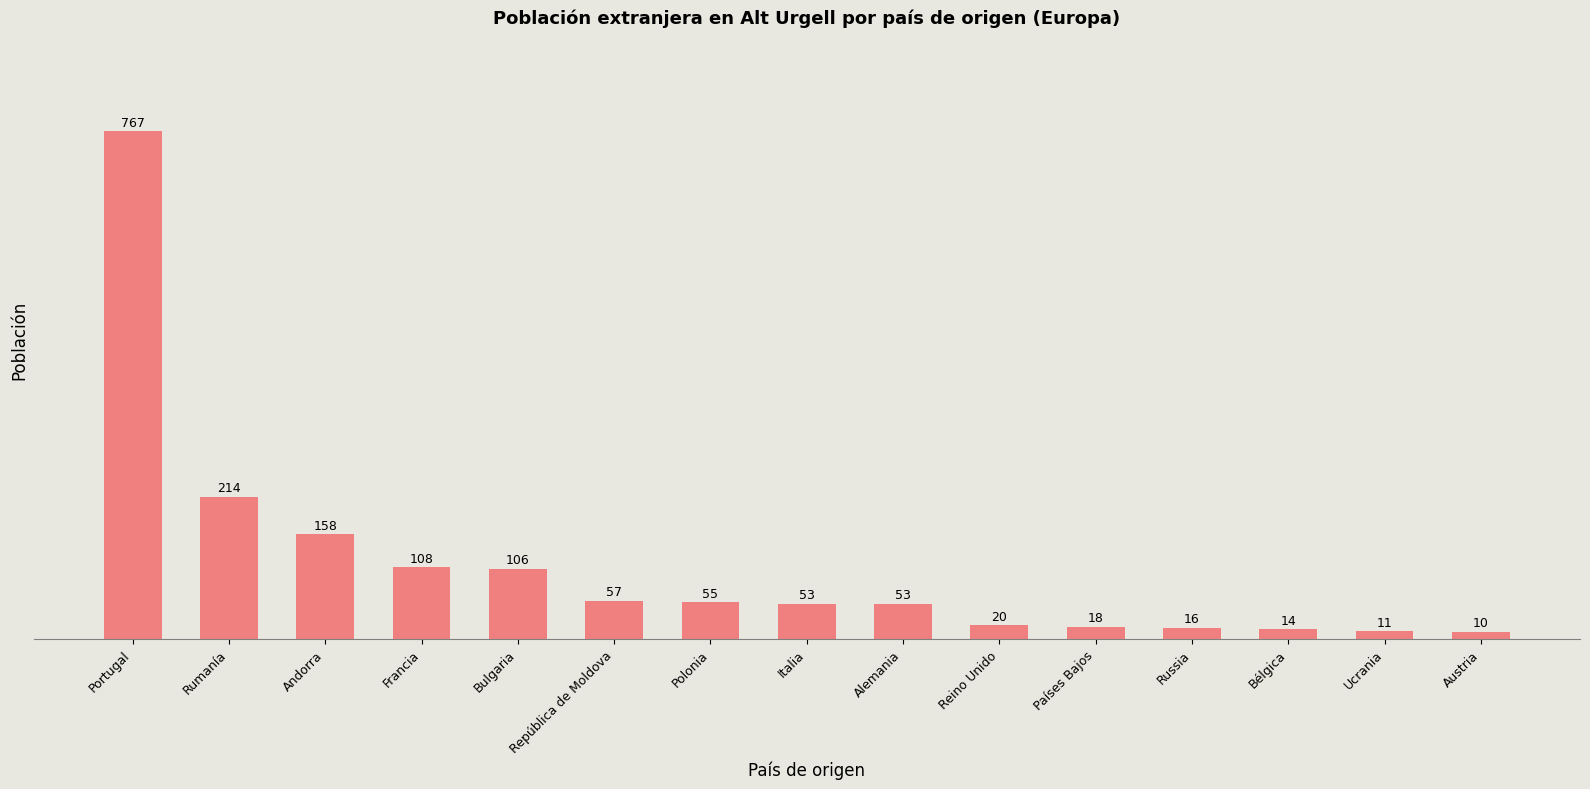

What is the maximum value shown in the chart?

767